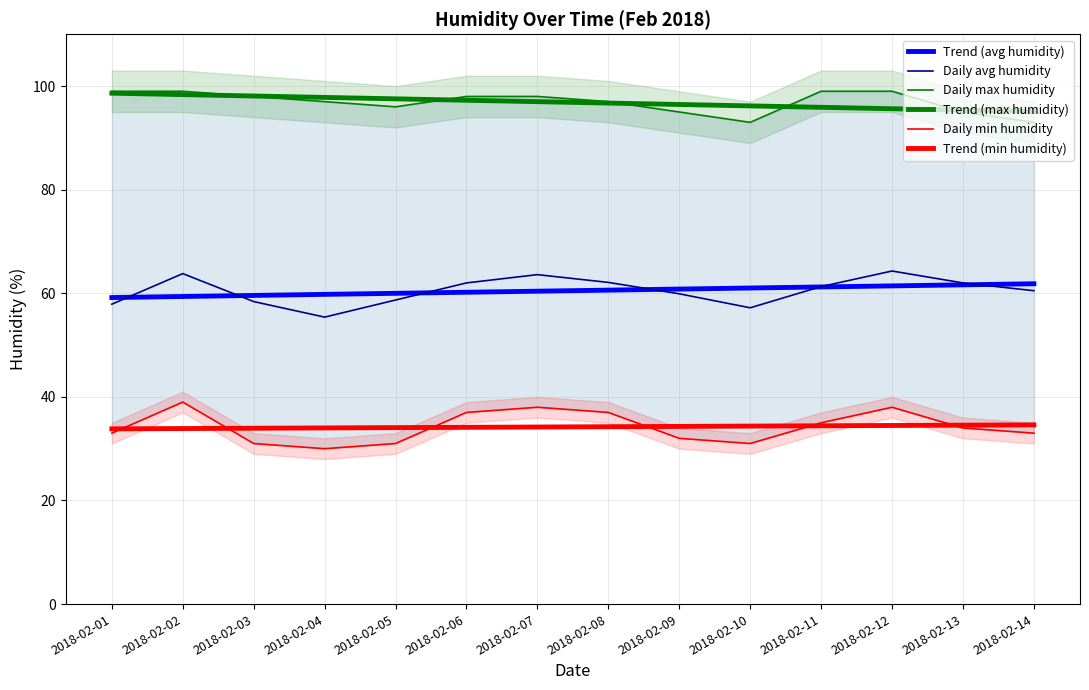

How many lines are shown in the chart?

6